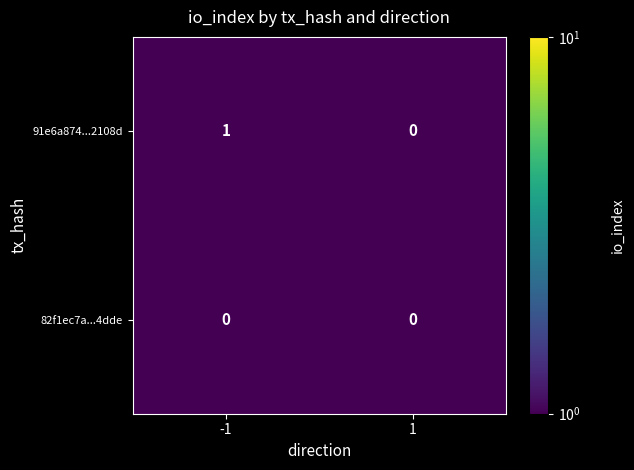

How many categories are shown in the chart?

2